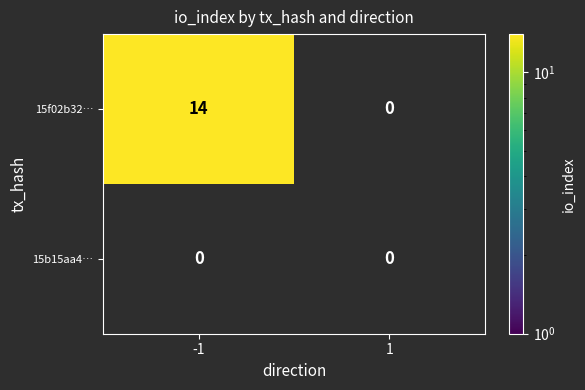

List the series in order of their peak value, highest first.

15f02b32…, 15b15aa4…